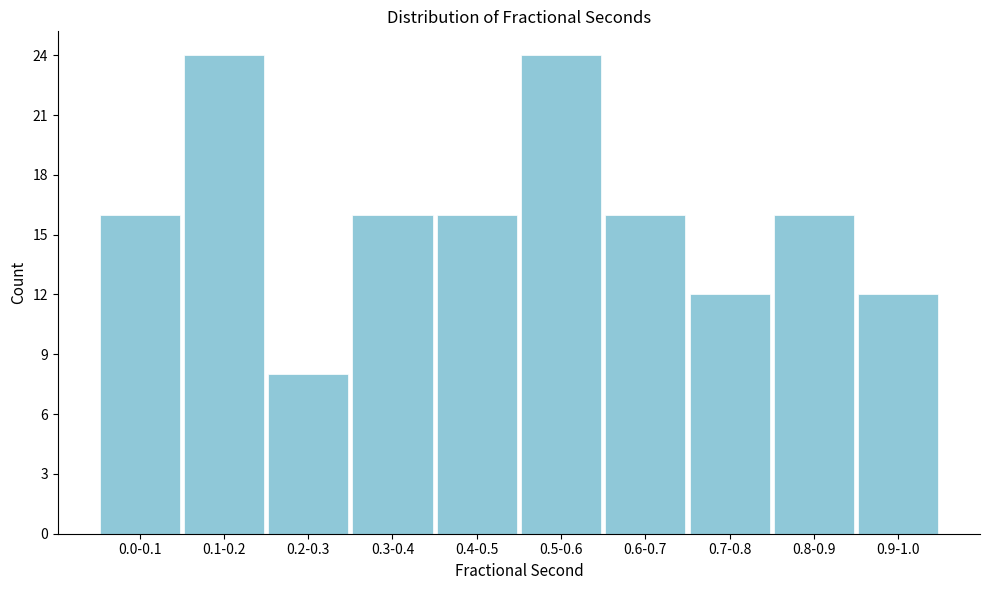

Reading right to left, list all the values displayed in this chart.

0.9-1.0=12	0.8-0.9=16	0.7-0.8=12	0.6-0.7=16	0.5-0.6=24	0.4-0.5=16	0.3-0.4=16	0.2-0.3=8	0.1-0.2=24	0.0-0.1=16